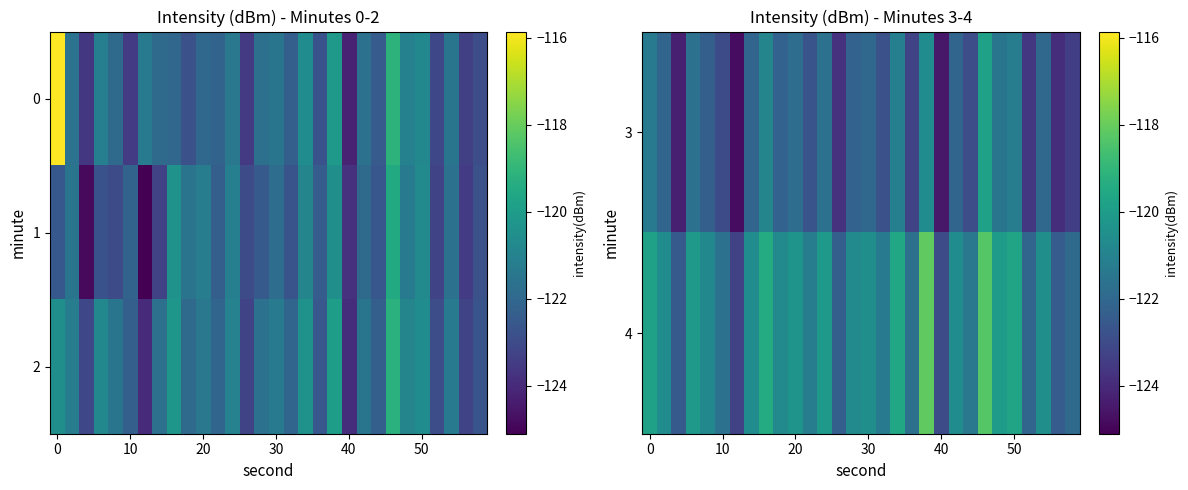

What is the difference between the second highest and second lowest values in the 4 series?

4.7